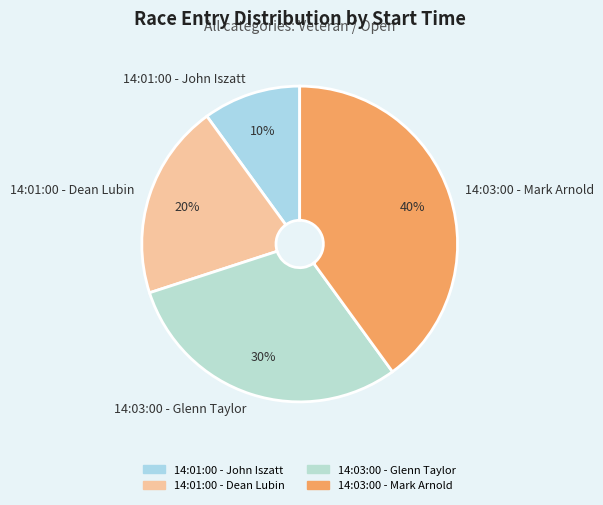

What is the ratio of the value at 14:01:00 - Dean Lubin to the value at 14:03:00 - Mark Arnold?

0.5